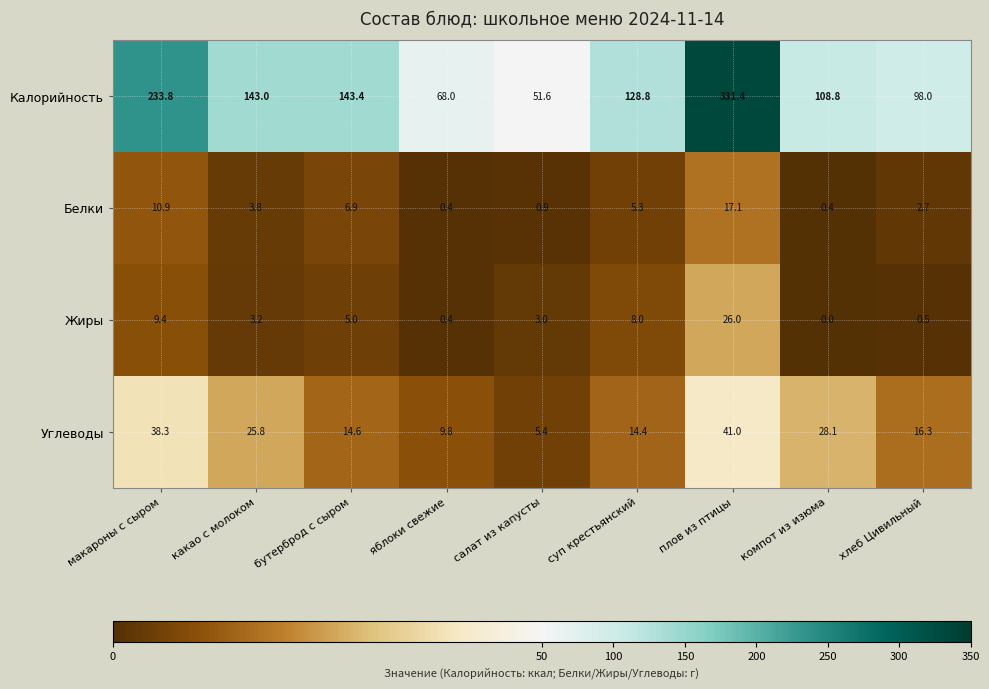

Where is Жиры nearest to the value 13?

макароны с сыром